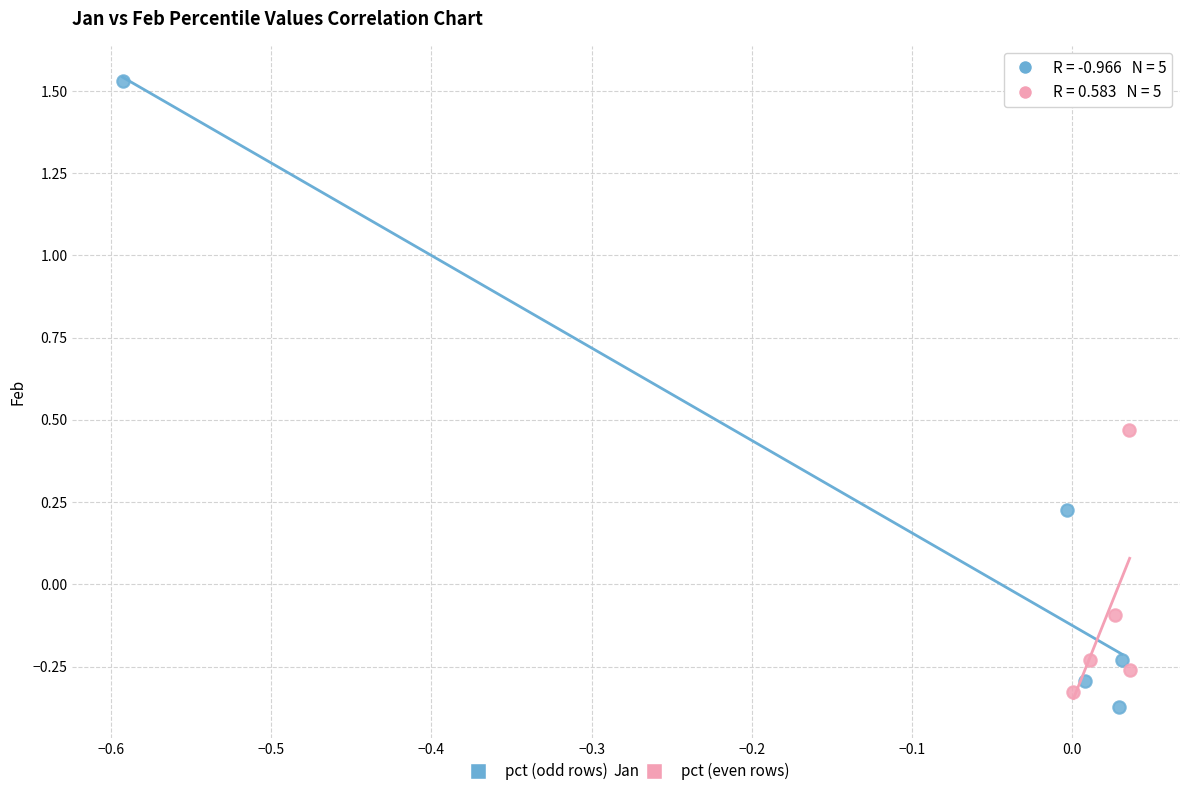

Which series contains the highest Y value?

pct (odd rows)